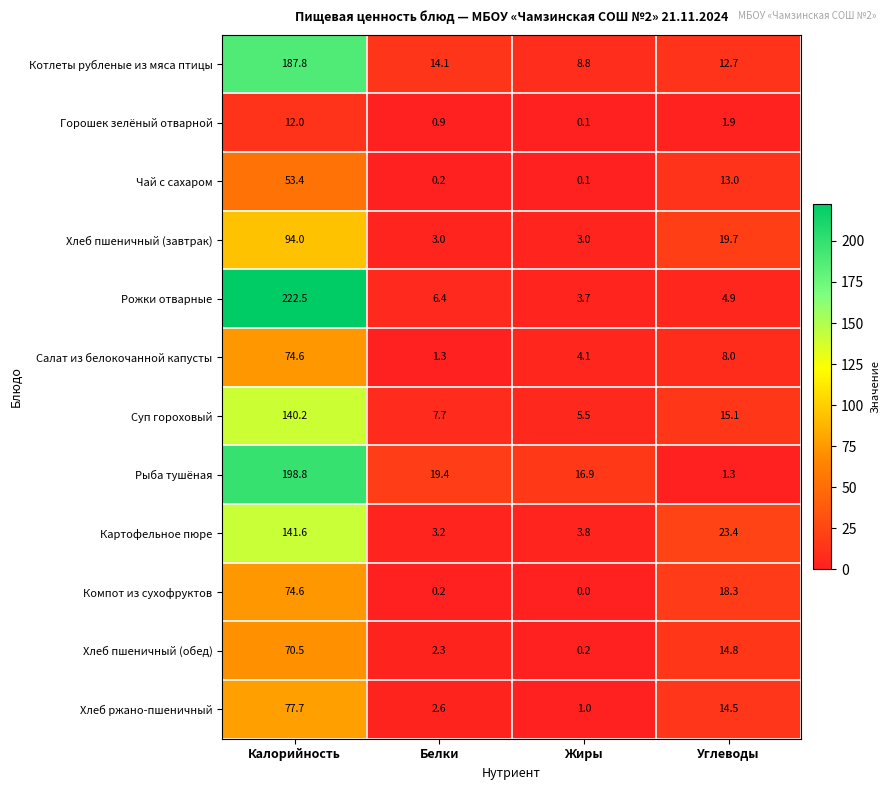

At which label does Котлеты рубленые из мяса птицы reach its peak?

Калорийность